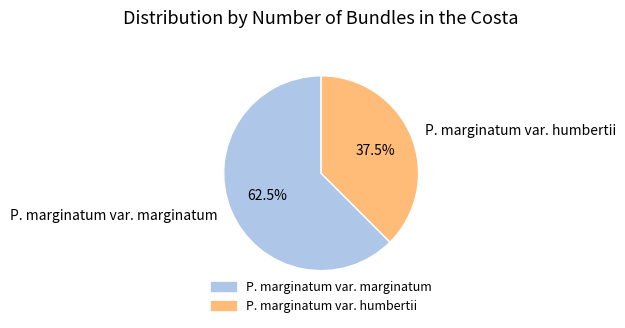

Which category accounts for the majority?

P. marginatum var. marginatum